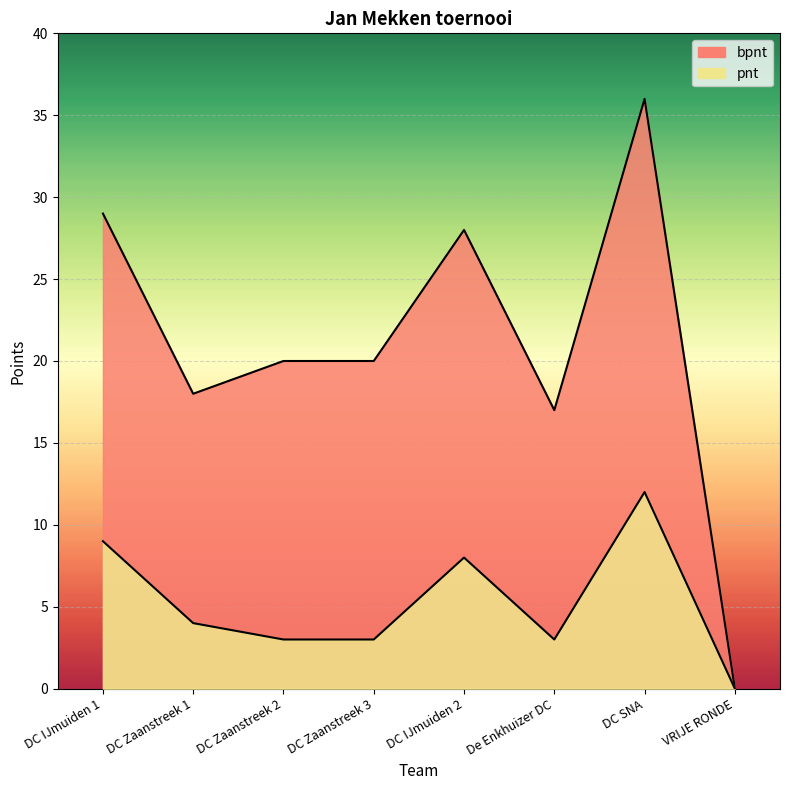

True or false: bpnt and pnt cross at least once.

False